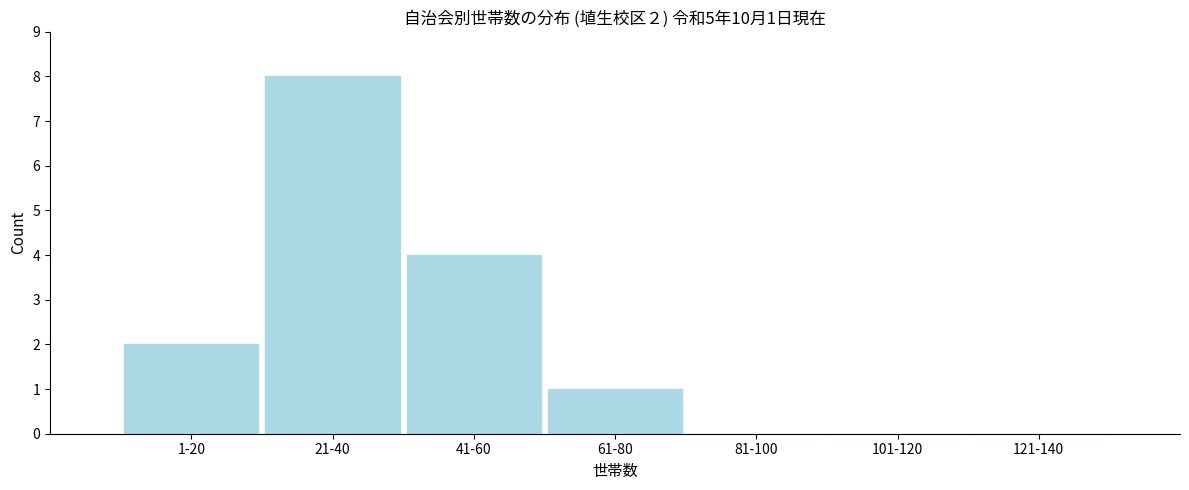

Reading left to right, transcribe all the data shown in this chart.

1-20=2	21-40=8	41-60=4	61-80=1	81-100=0	101-120=0	121-140=0